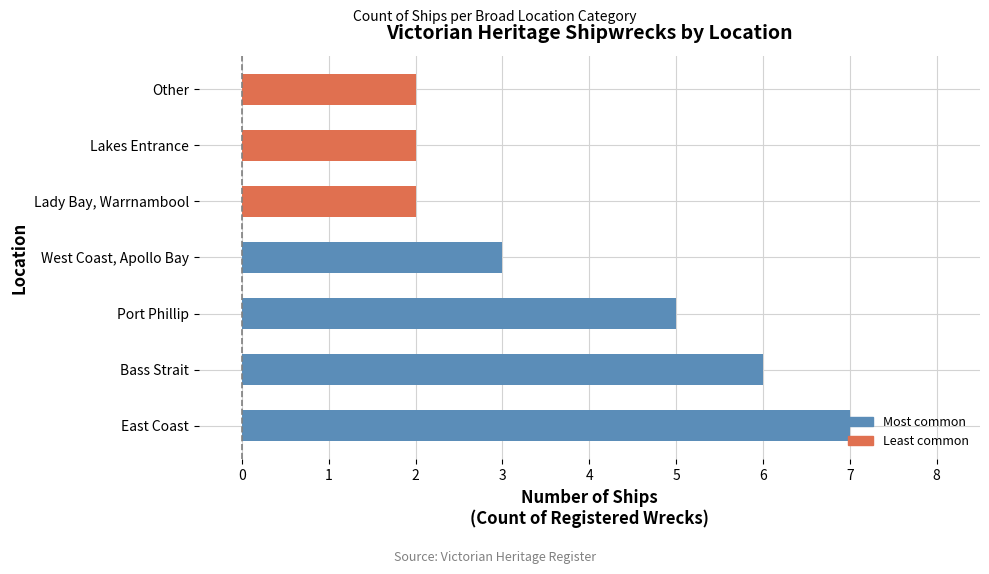

The value at Lakes Entrance is 2. True or false?

True